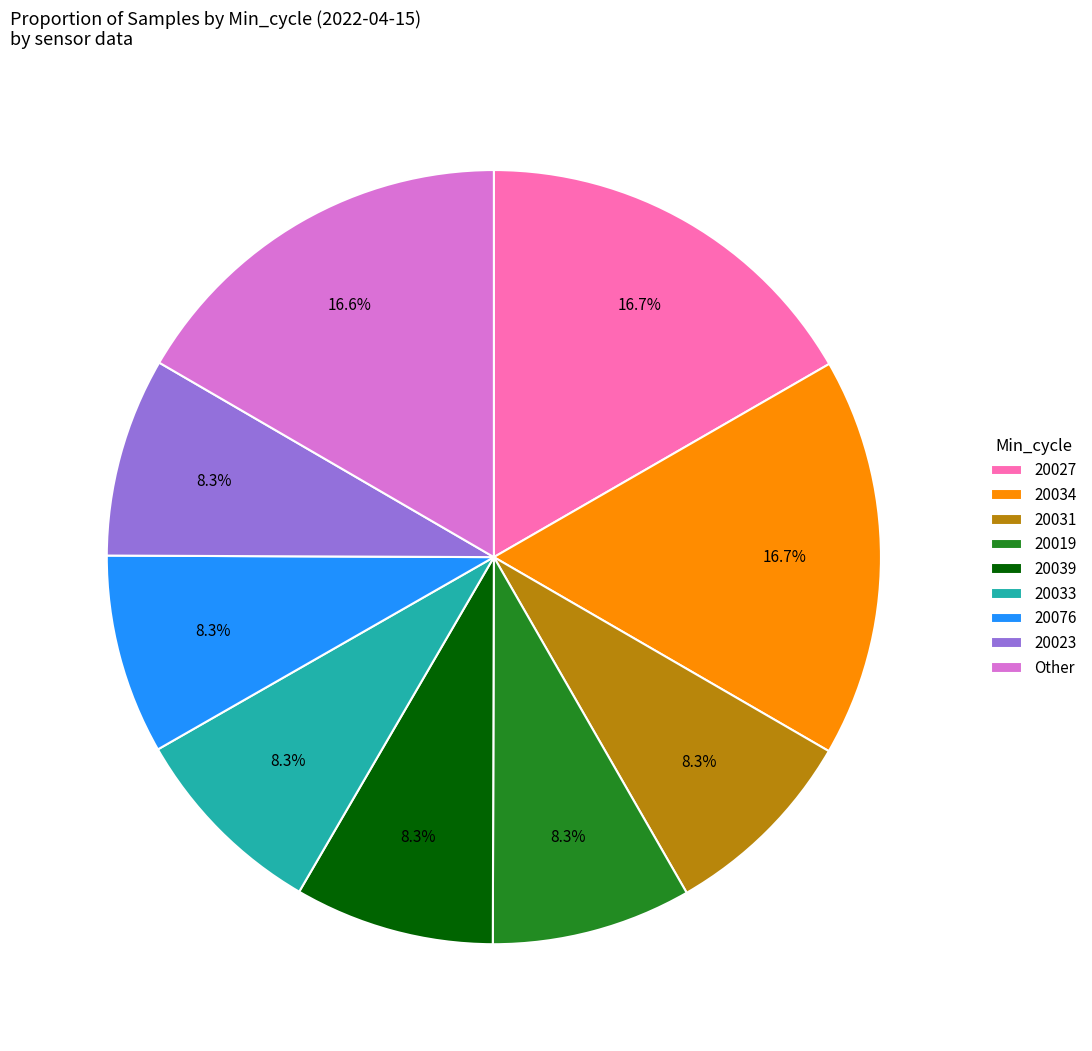

Approximately how many times larger is the value at 20023 compared to 20076?

1.0